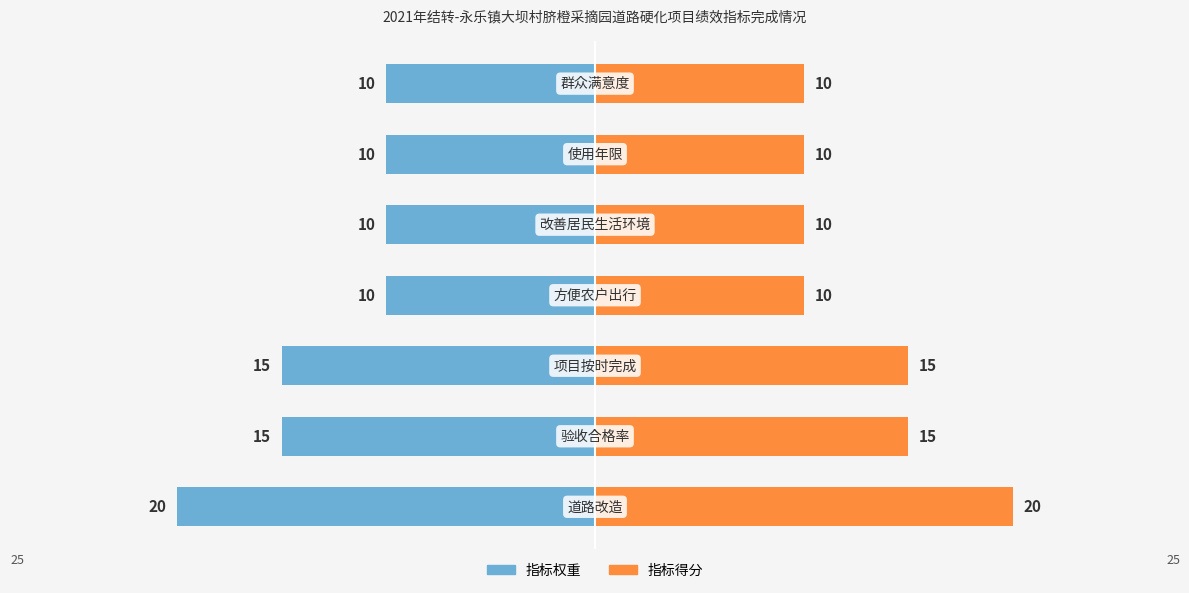

How many bars are there in total?

14